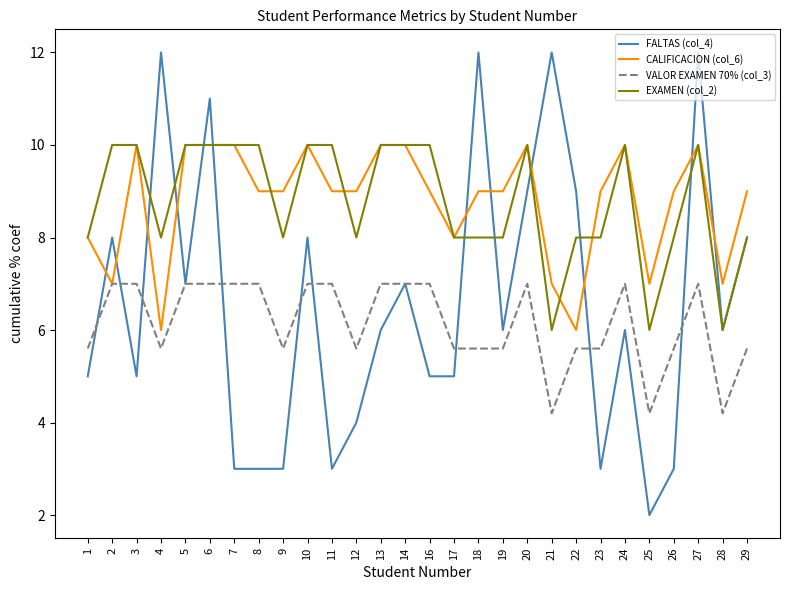

Is the value of CALIFICACION (col_6) at 11 greater than the value of FALTAS (col_4) at 12?

Yes